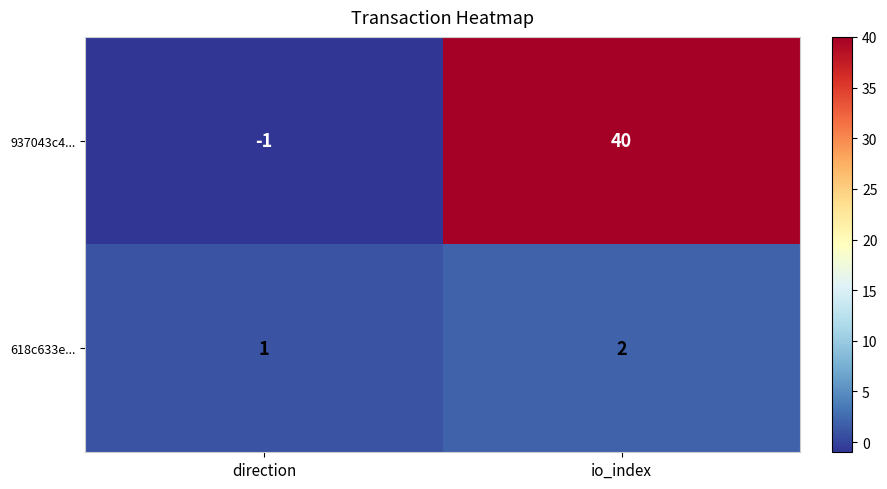

How many categories are shown in the chart?

2